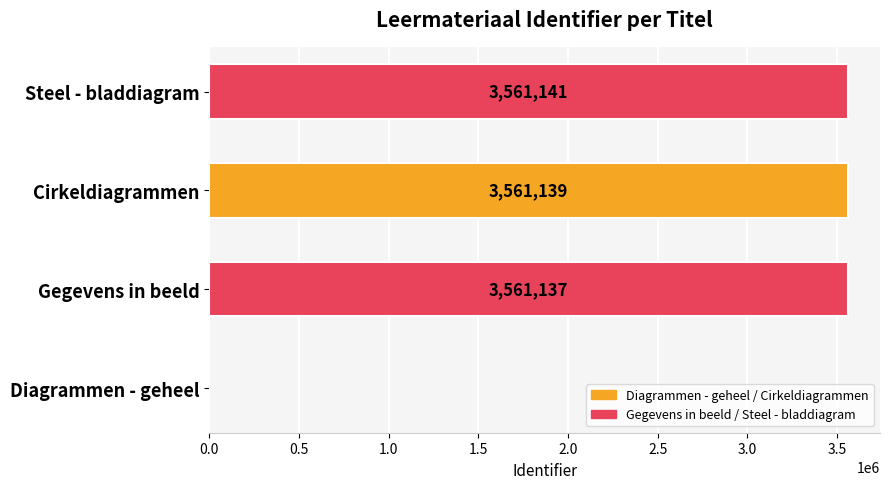

Is it true that the value at Diagrammen - geheel is 2122325?

False